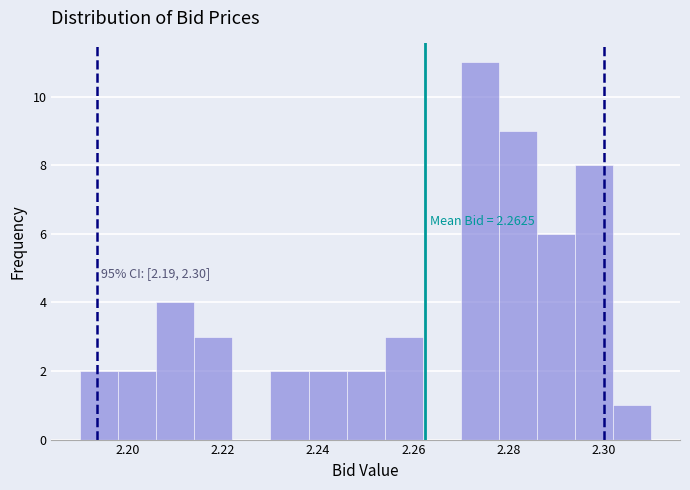

Which range on the x-axis has the tallest bar?

2.270 to 2.278